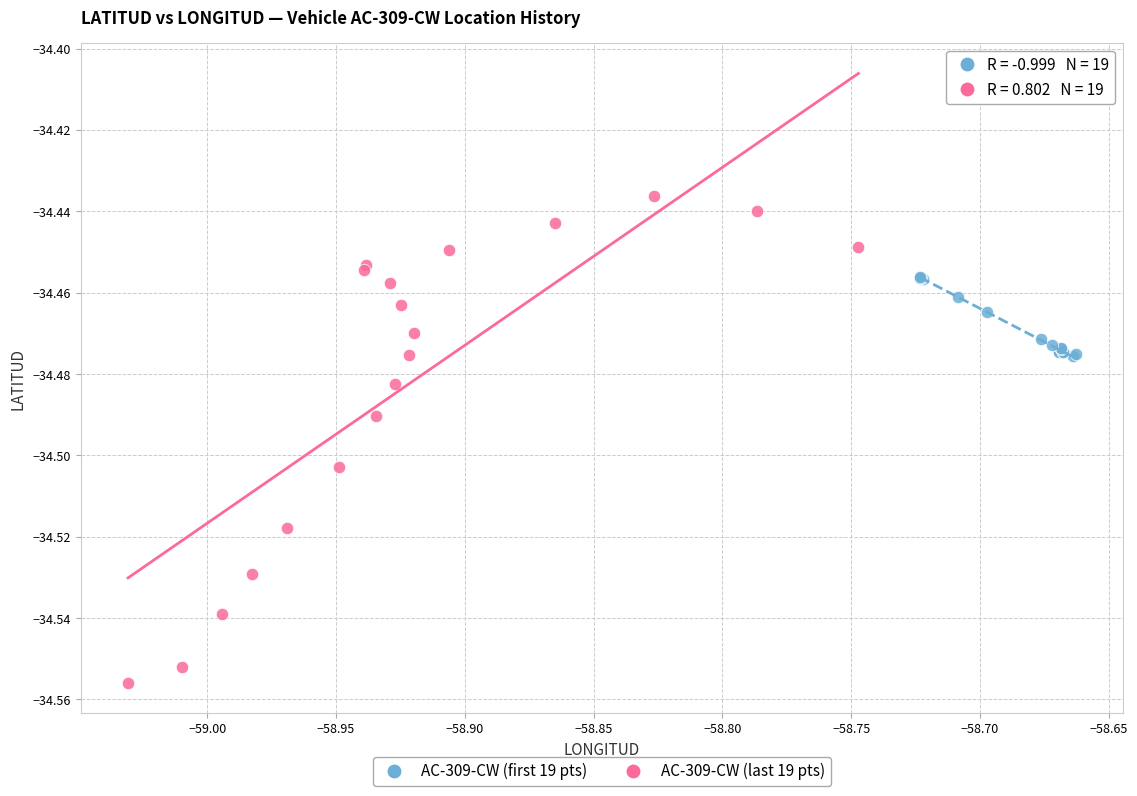

Which series has the widest spread of Y values?

AC-309-CW (last 19 pts)